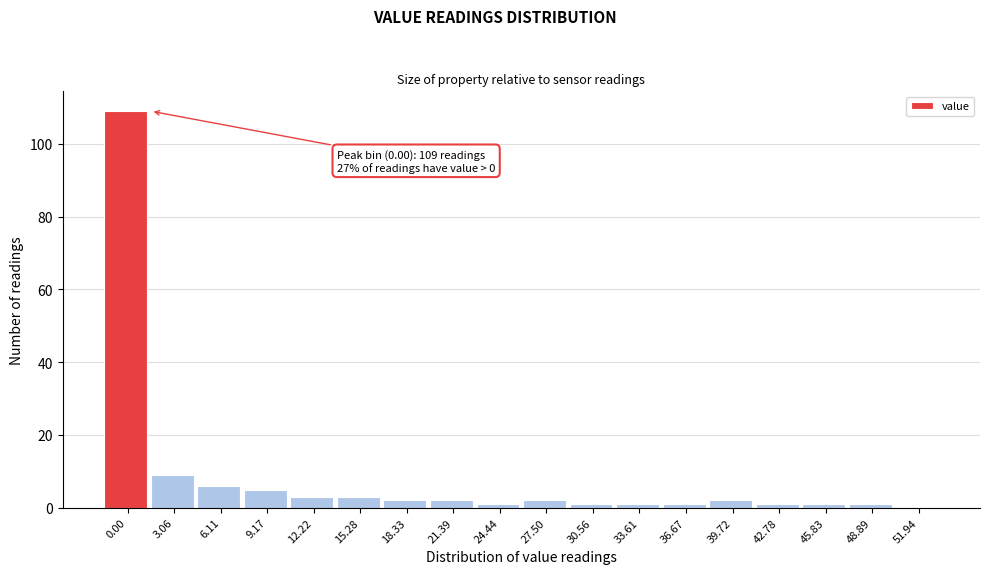

Reading left to right, what are all the values shown in this chart?

0.00=109	3.06=9	6.11=6	9.17=5	12.22=3	15.28=3	18.33=2	21.39=2	24.44=1	27.50=2	30.56=1	33.61=1	36.67=1	39.72=2	42.78=1	45.83=1	48.89=1	51.94=0